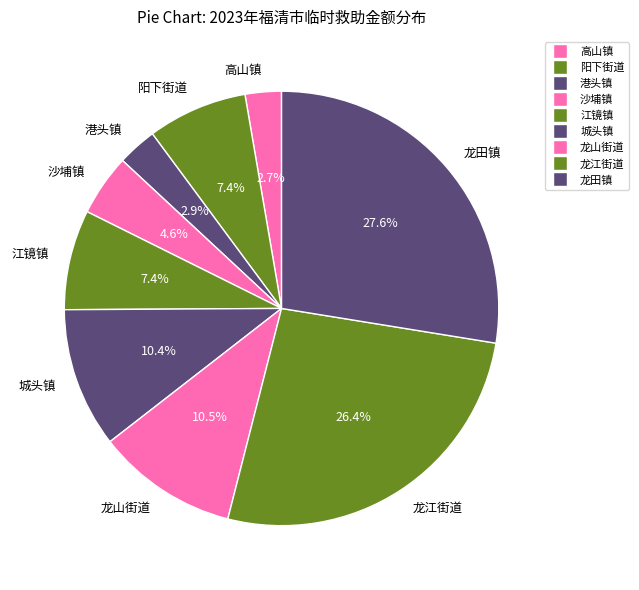

Count the number of slices in the pie.

9